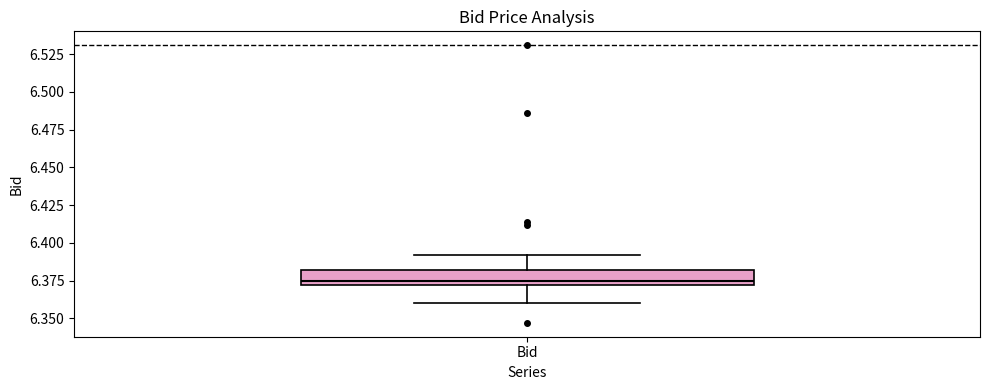

Where does the median line of the box for Bid sit on the y-axis? The values are not printed on the chart, so give them approximately, as read against the axis.

6.375